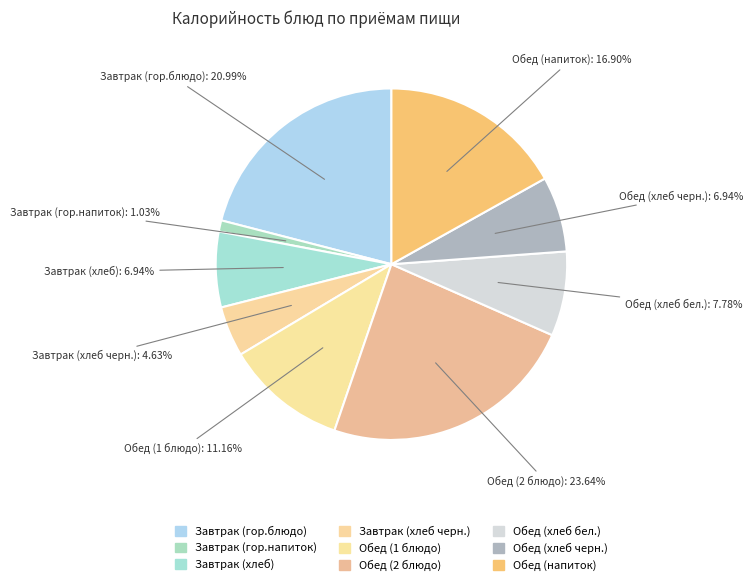

Is it true that Обед (1 блюдо) is 11% of the pie?

True